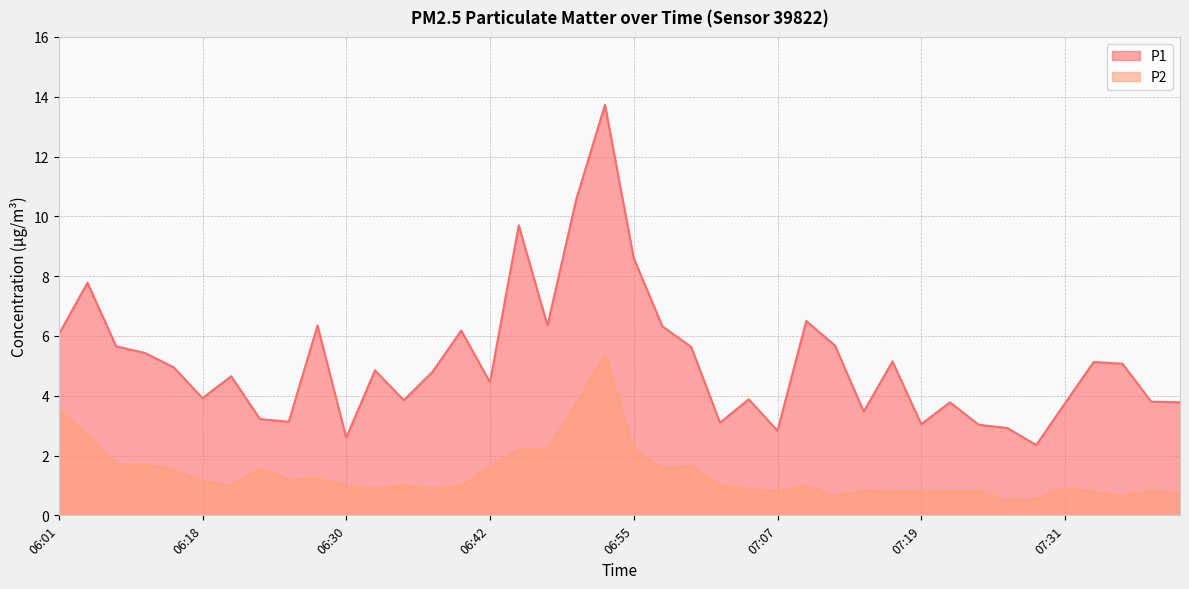

What is the label of the 21st point from the left?

06:55